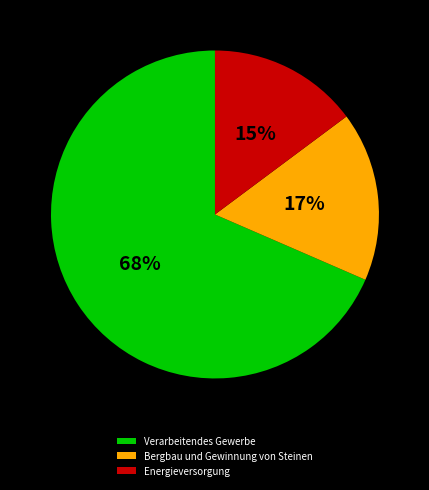

To the nearest percent, what percentage of the pie is Verarbeitendes Gewerbe?

68%